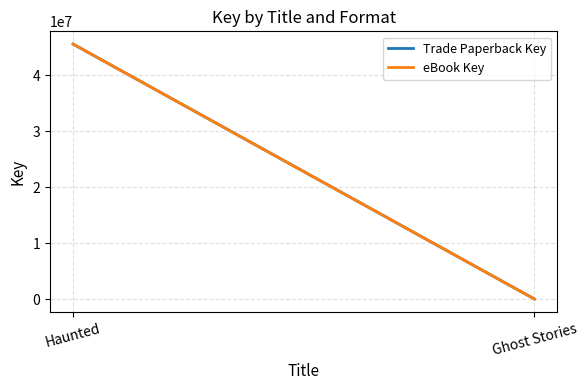

What position from the right is Ghost Stories?

1